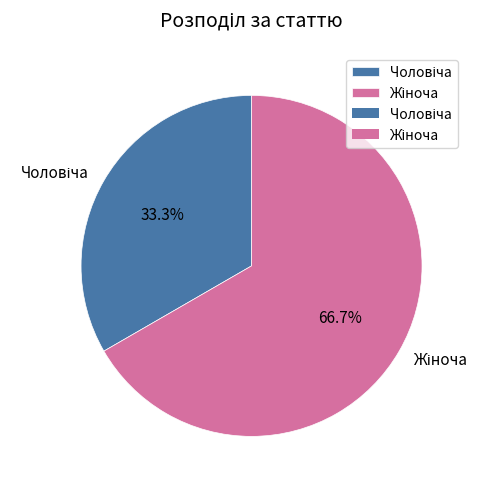

Does any single category account for the majority?

Yes